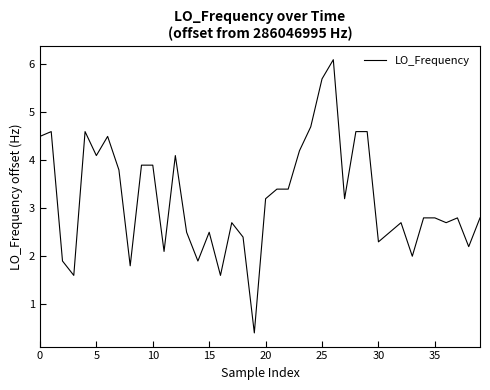

What is the smallest value displayed?

0.4